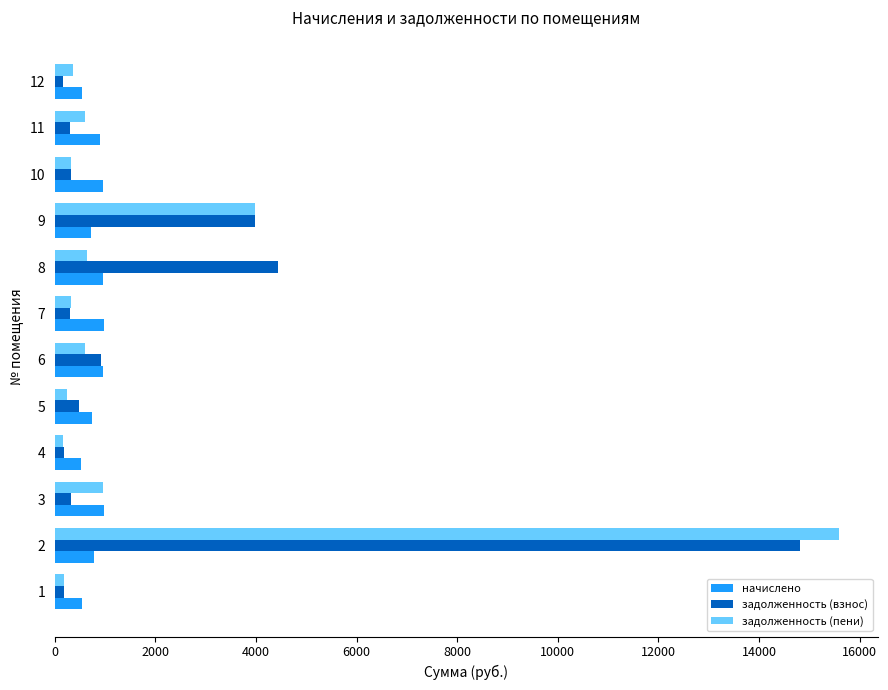

What is the lowest value of the начислено series?

522.2